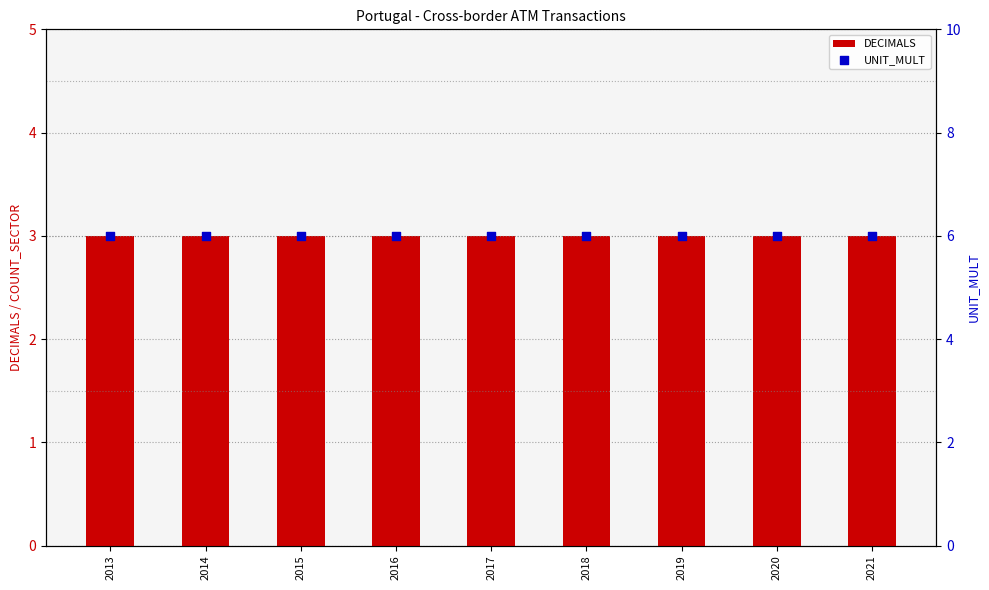

Which series has the largest Y range (max minus min)?

DECIMALS